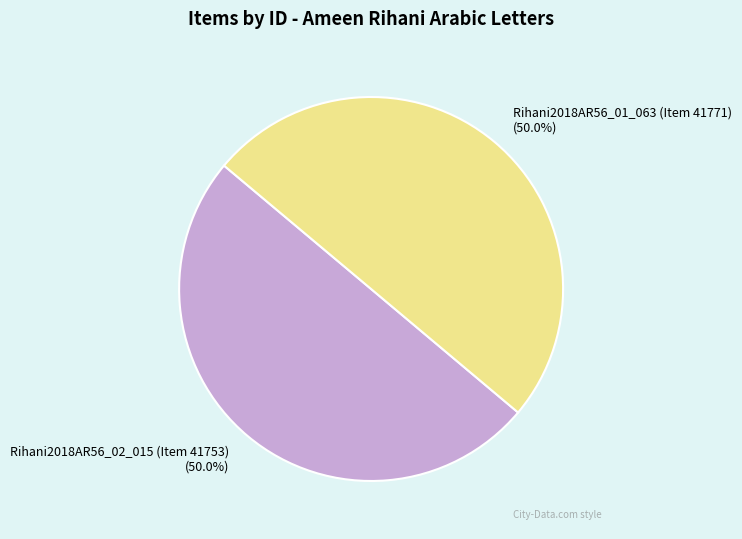

What percentage is the Rihani2018AR56_01_063 (Item 41771) slice, to the nearest percent?

50%